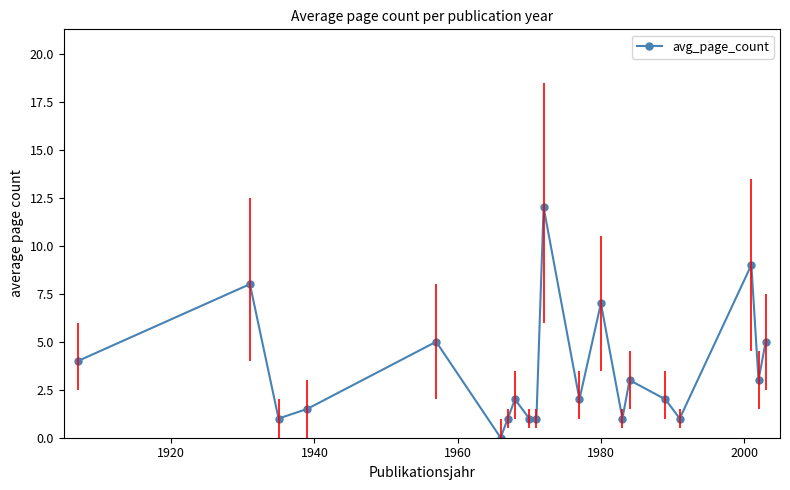

What is the difference between the maximum and minimum values?

12.0